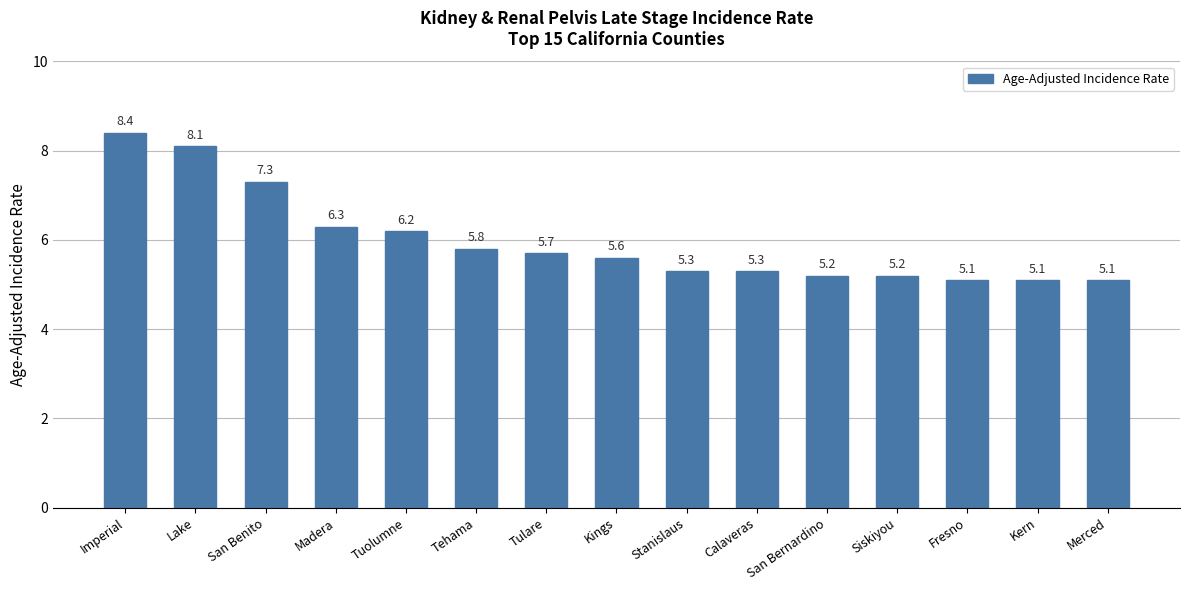

True or false: the data shows 6.9 at Kern.

False